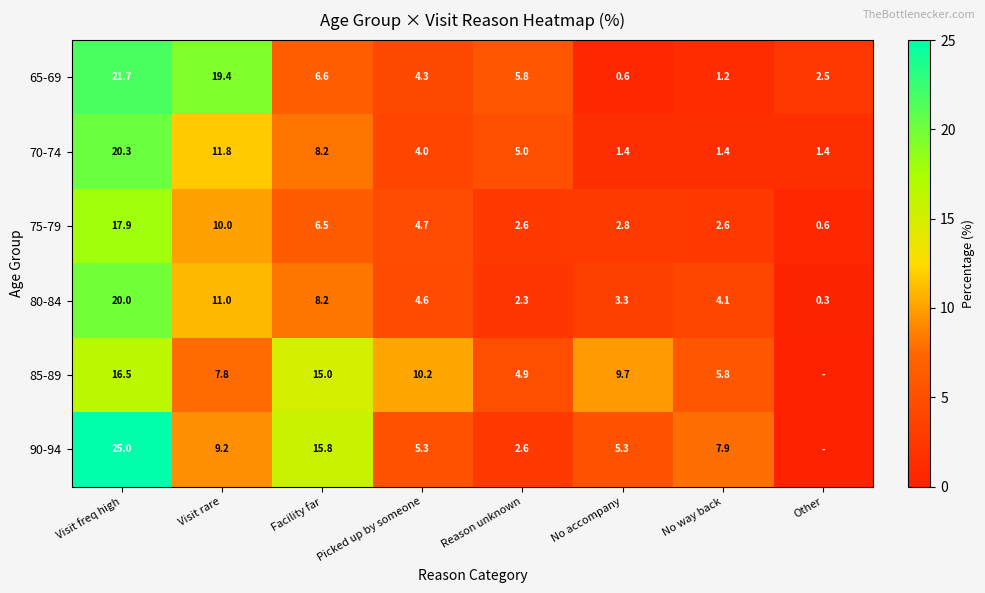

What is the difference between the second highest and minimum values in the 75-79 series?

9.4